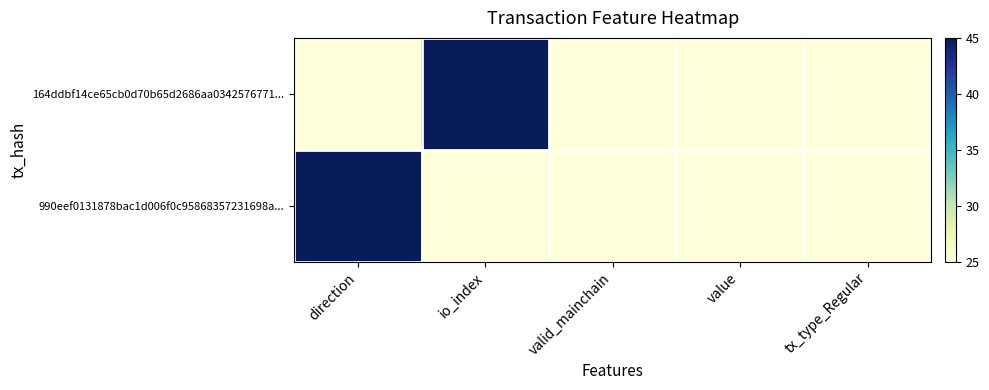

Reading left to right, list all the values displayed in this chart.

164ddbf14ce65cb0d70b65d2686aa0342576771...: direction=25	io_index=45	valid_mainchain=25	value=25	tx_type_Regular=25
990eef0131878bac1d006f0c95868357231698a...: direction=45	io_index=25	valid_mainchain=25	value=25	tx_type_Regular=25